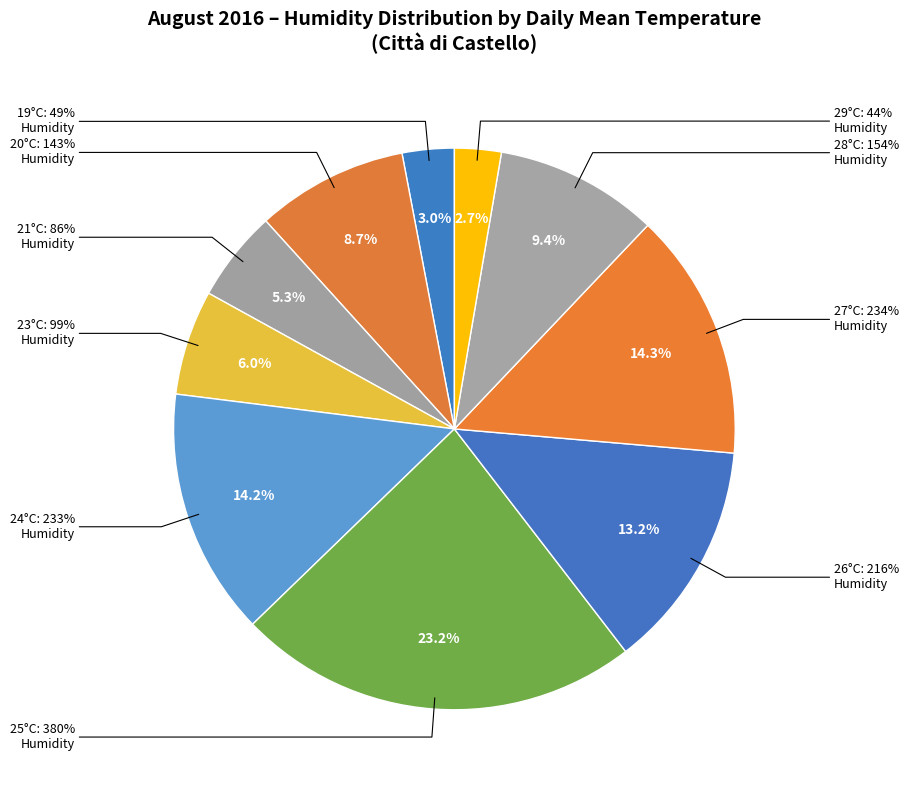

The 27°C slice represents 1% of the pie. True or false?

False